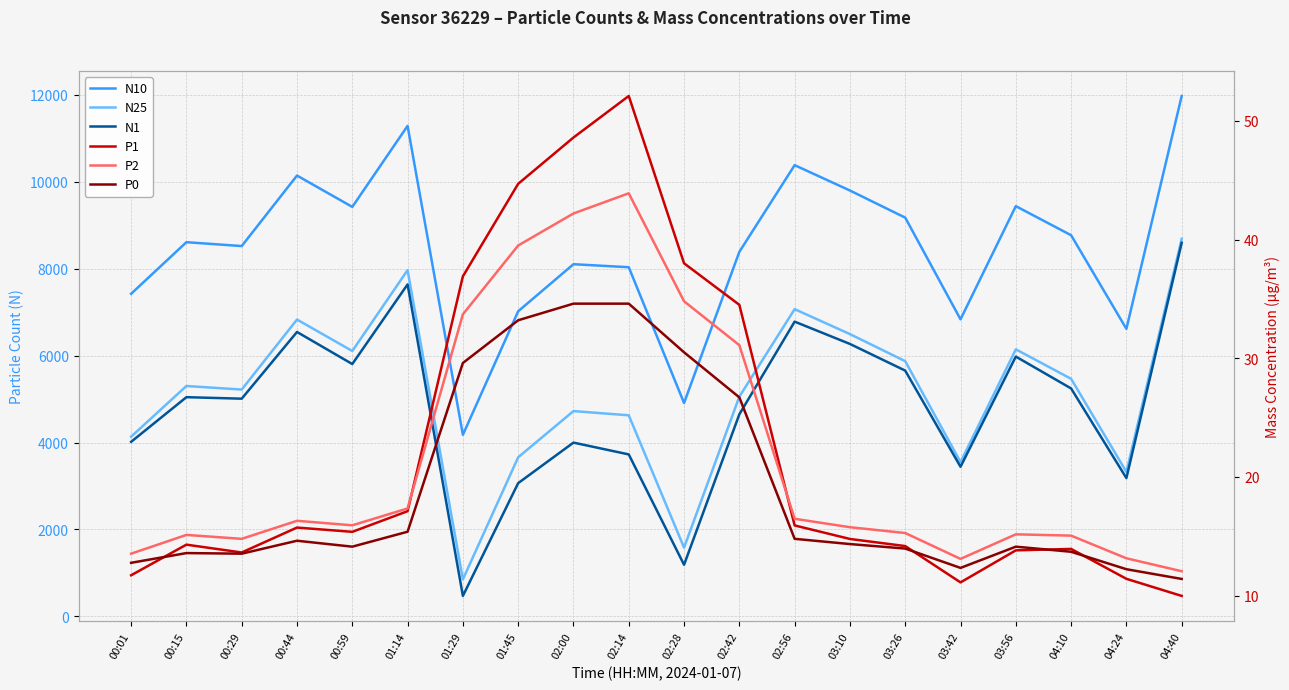

What is the difference between the maximum and minimum values in the P2 series?

31.8